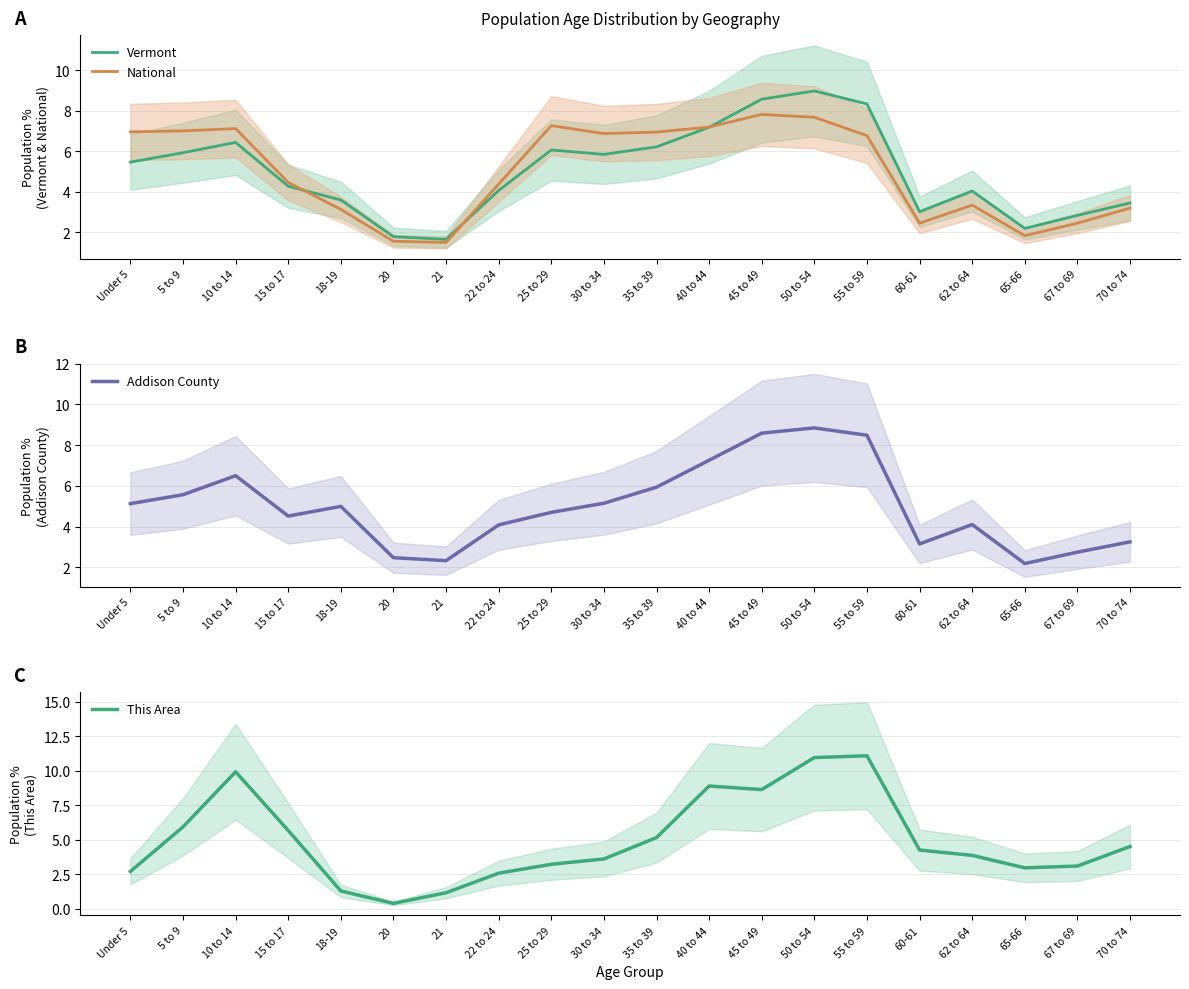

Where is This Area nearest to the value 5?

35 to 39